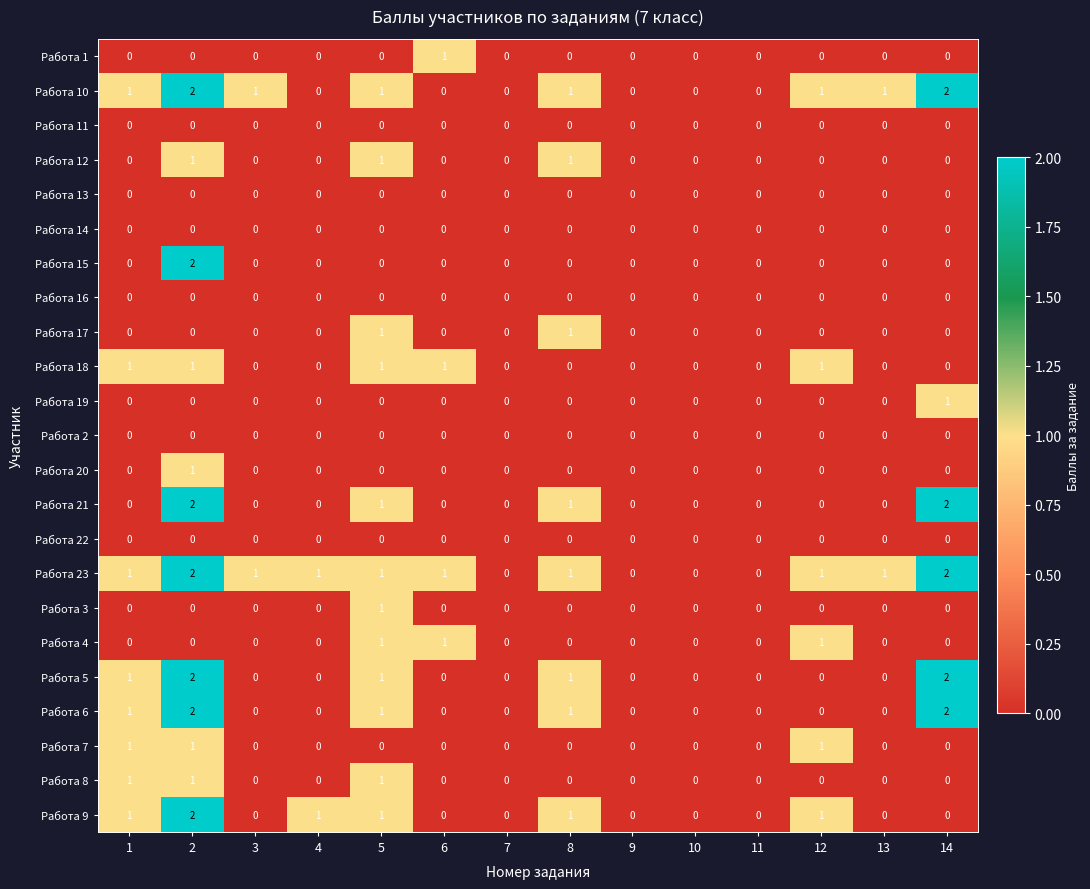

Count the Работа 3 values in the range 0 to 1.

14